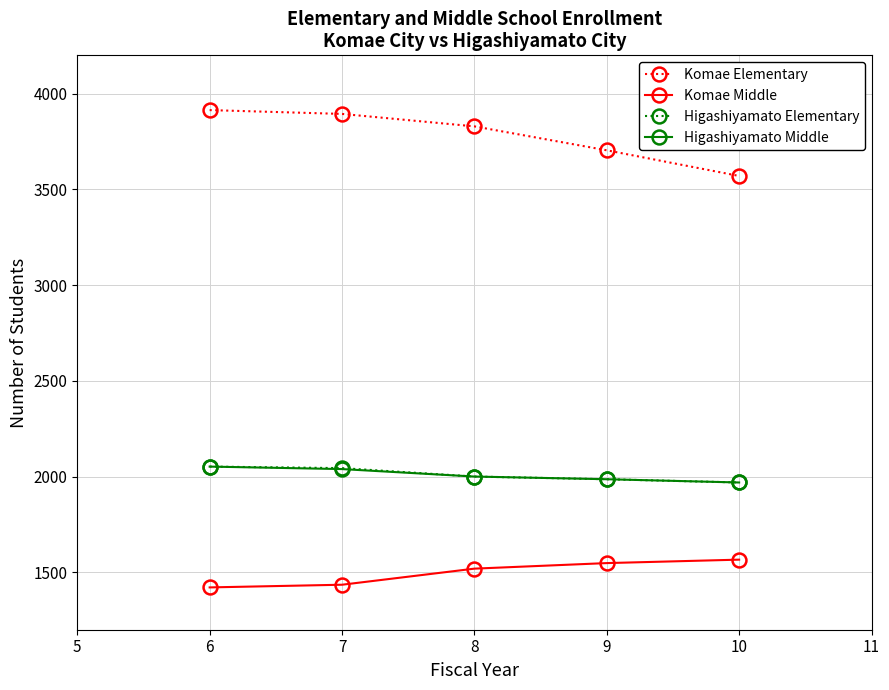

Does the chart display data point markers on the line(s)?

Yes